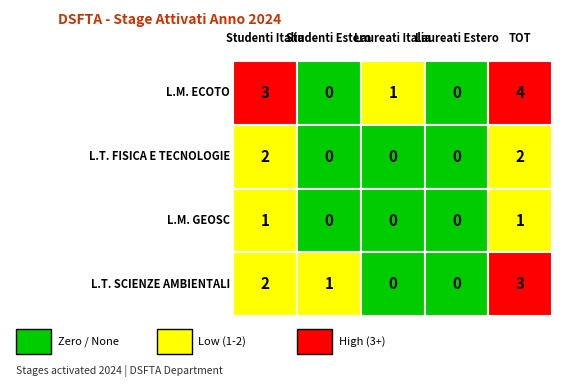

How many values in the Laurea specialistica / magistrale ECOTO series exceed 1?

2